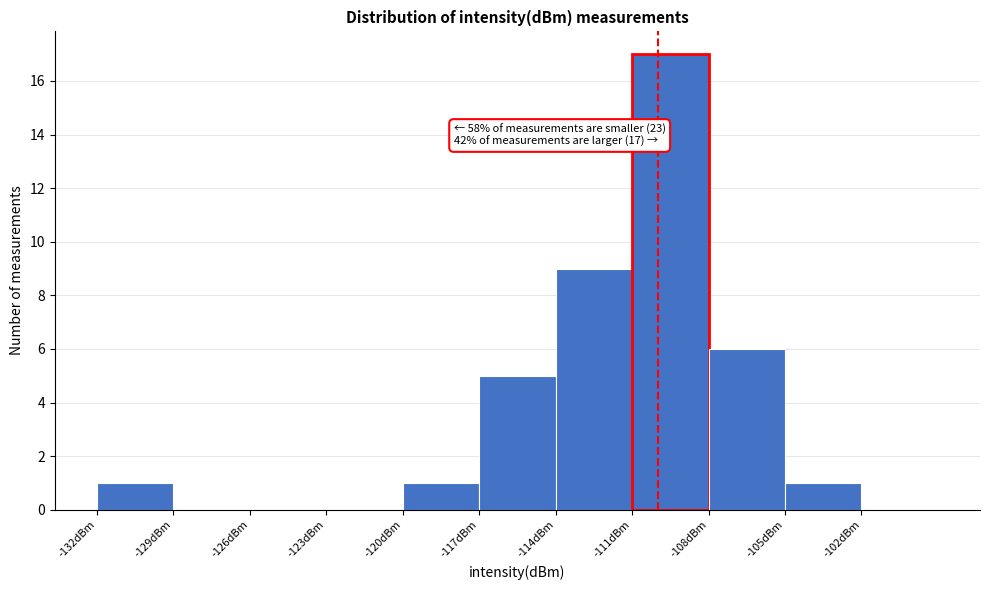

Over which range of the x-axis is the bar tallest?

-111 to -108